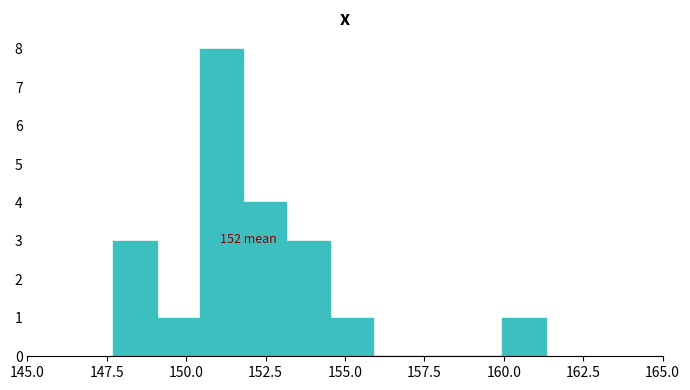

Read against the x-axis, roughly where is the centre of the tallest bar?

151.0